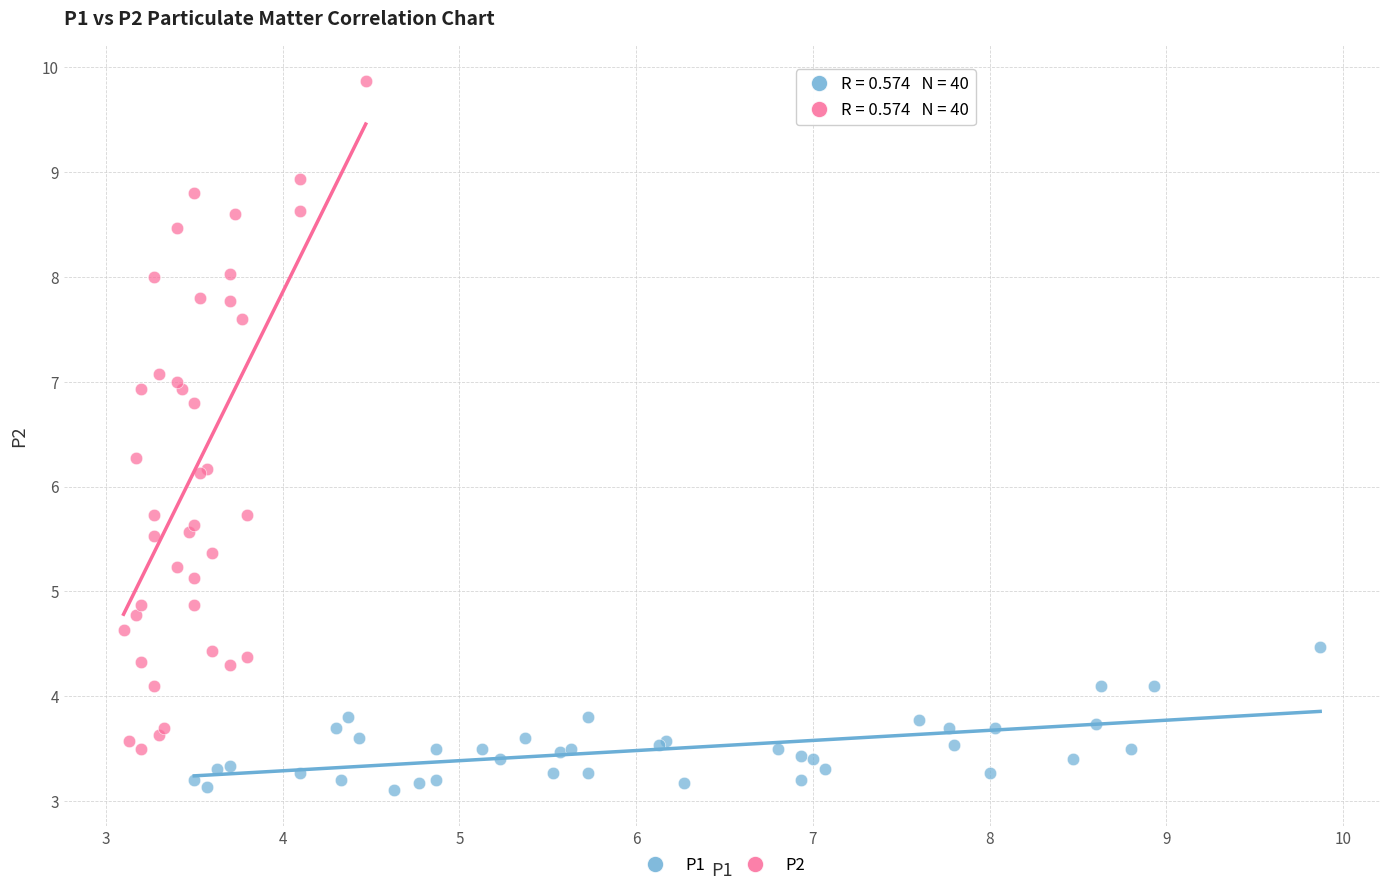

Which series contains the lowest Y value?

P1